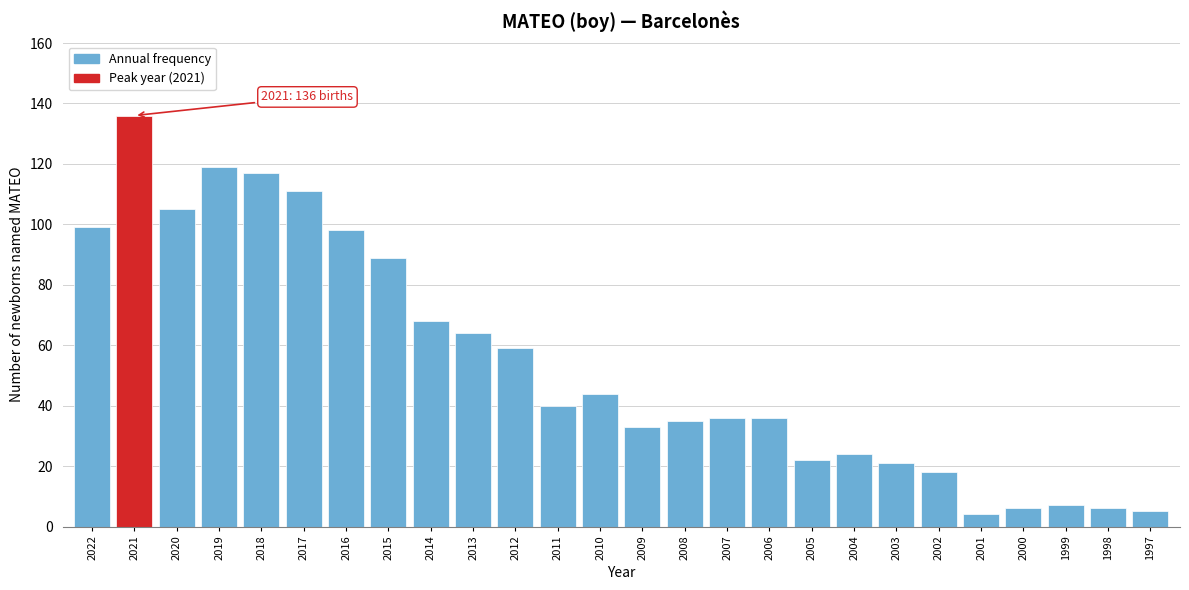

Reading right to left, transcribe all the data shown in this chart.

1997=5	1998=6	1999=7	2000=6	2001=4	2002=18	2003=21	2004=24	2005=22	2006=36	2007=36	2008=35	2009=33	2010=44	2011=40	2012=59	2013=64	2014=68	2015=89	2016=98	2017=111	2018=117	2019=119	2020=105	2021=136	2022=99